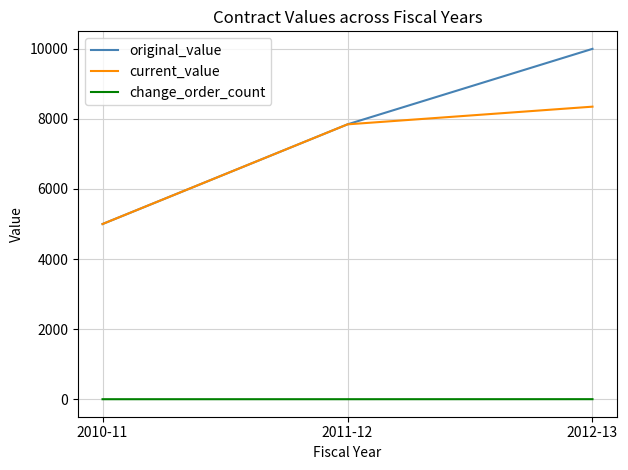

Does the chart display data point markers on the line(s)?

No